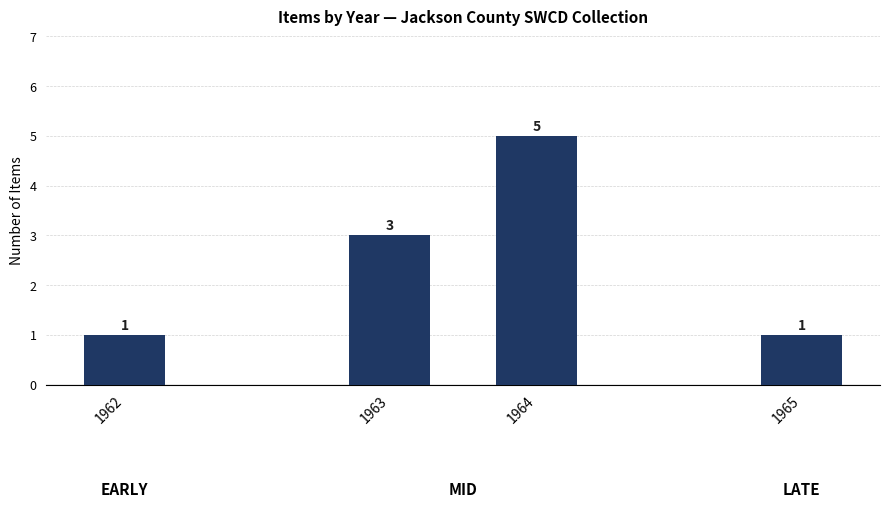

How many bars are there in total?

4